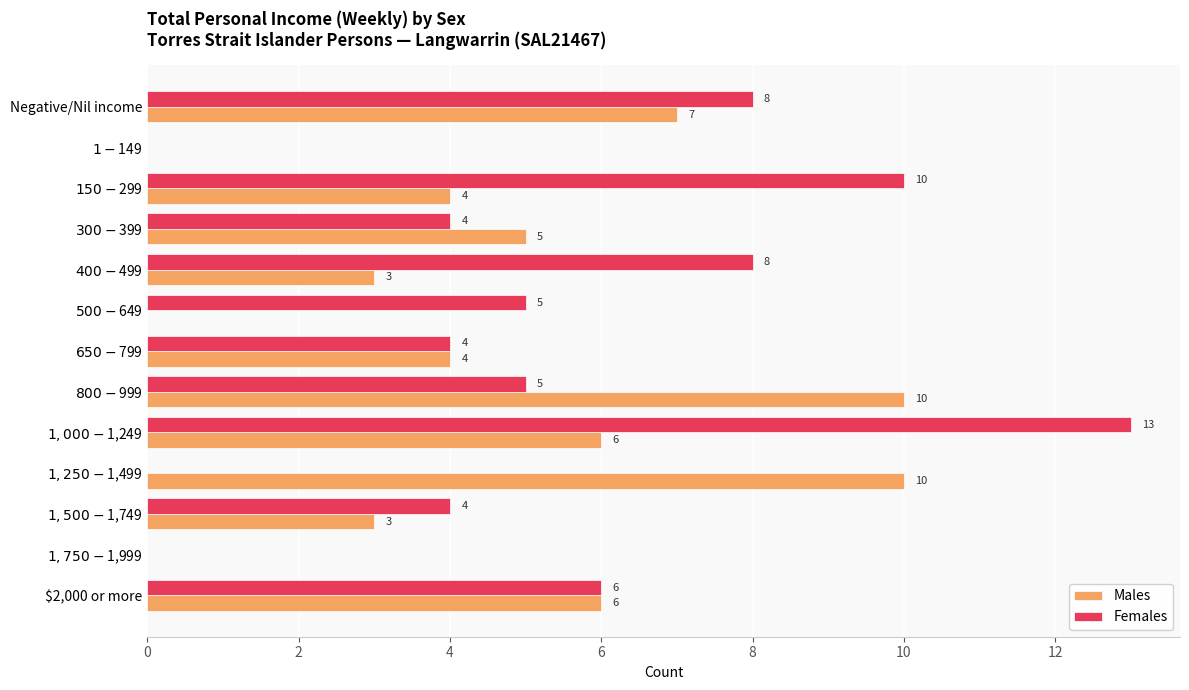

Is it true that Males equals 6 at $2,000 or more?

True